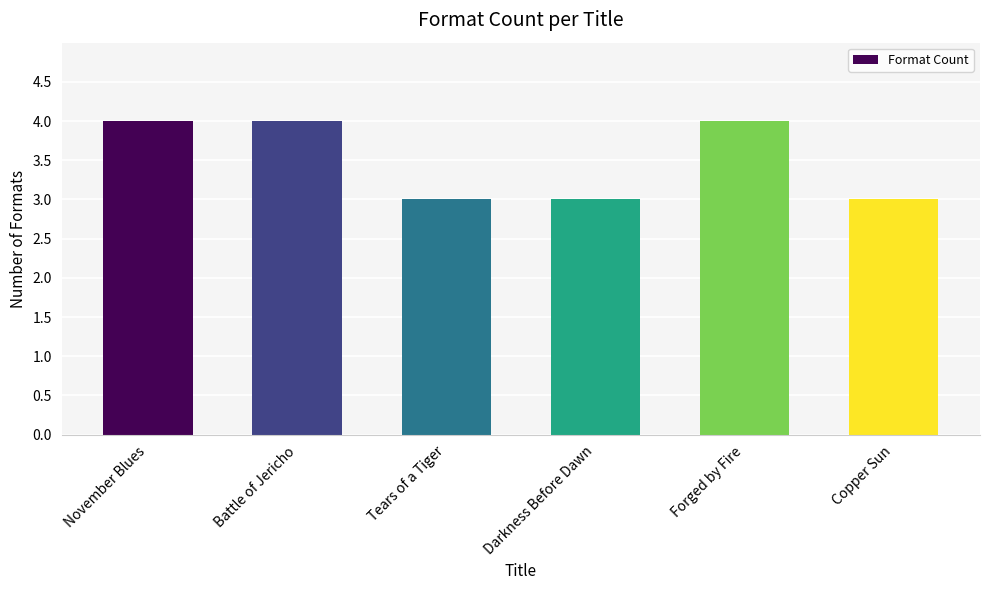

What is the difference between the maximum and minimum values?

1